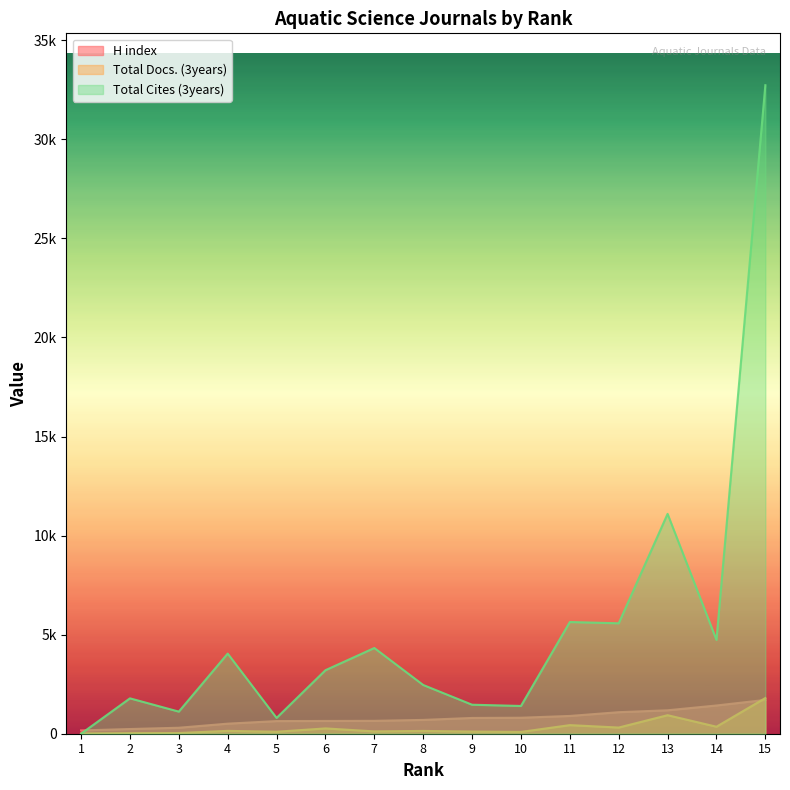

True or false: H index has more than 2 interior local peaks.

False